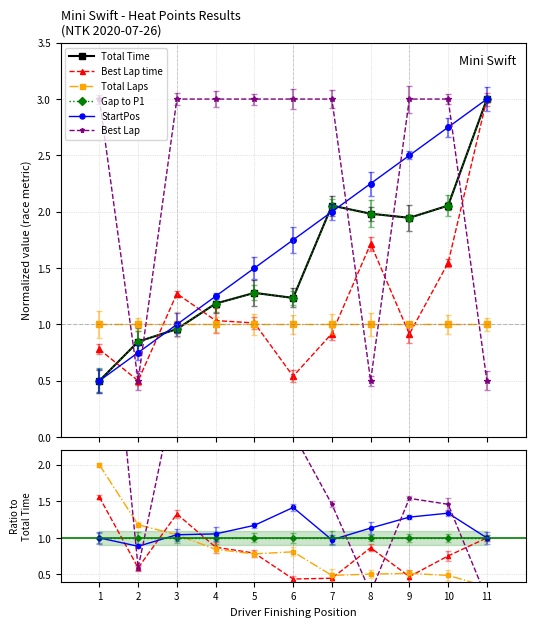

What is the difference between the maximum and second lowest values in the Total Time series?

2.2